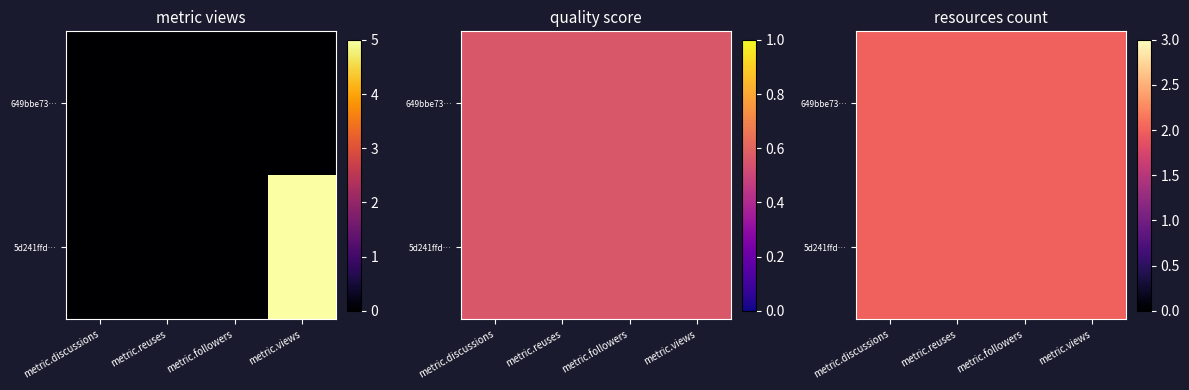

Rank the categories by value from highest to lowest.

metric.views, metric.discussions, metric.reuses, metric.followers